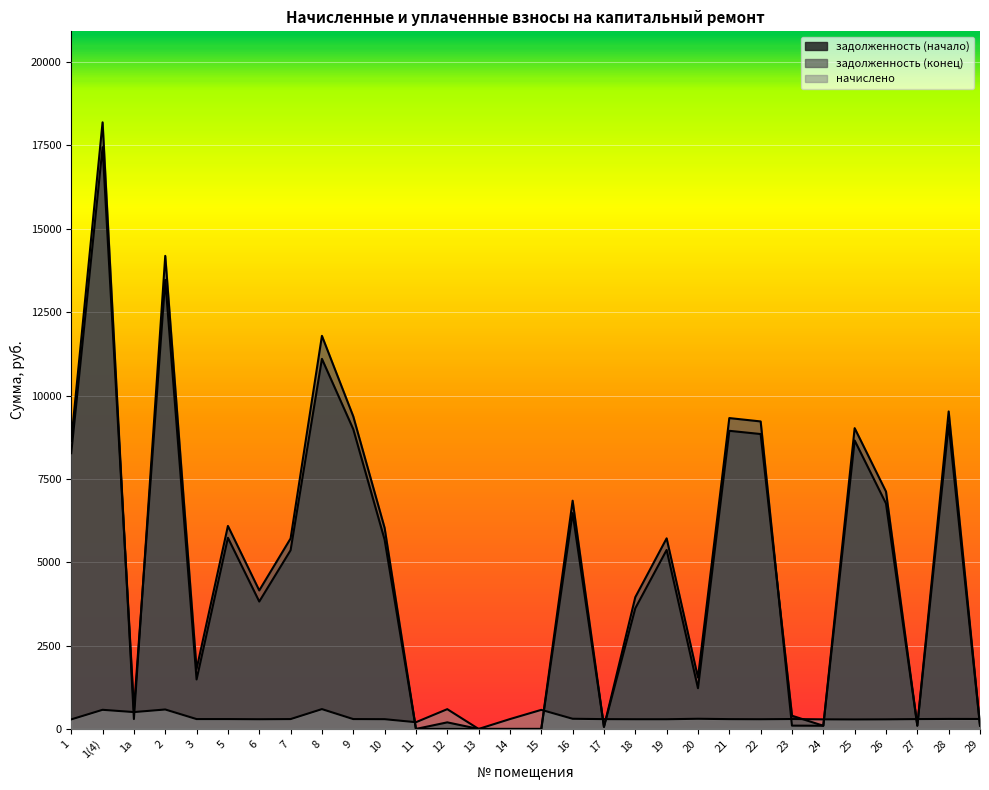

After their last crossing, which series has the higher values: задолженность (начало) or задолженность (конец)?

задолженность (начало)